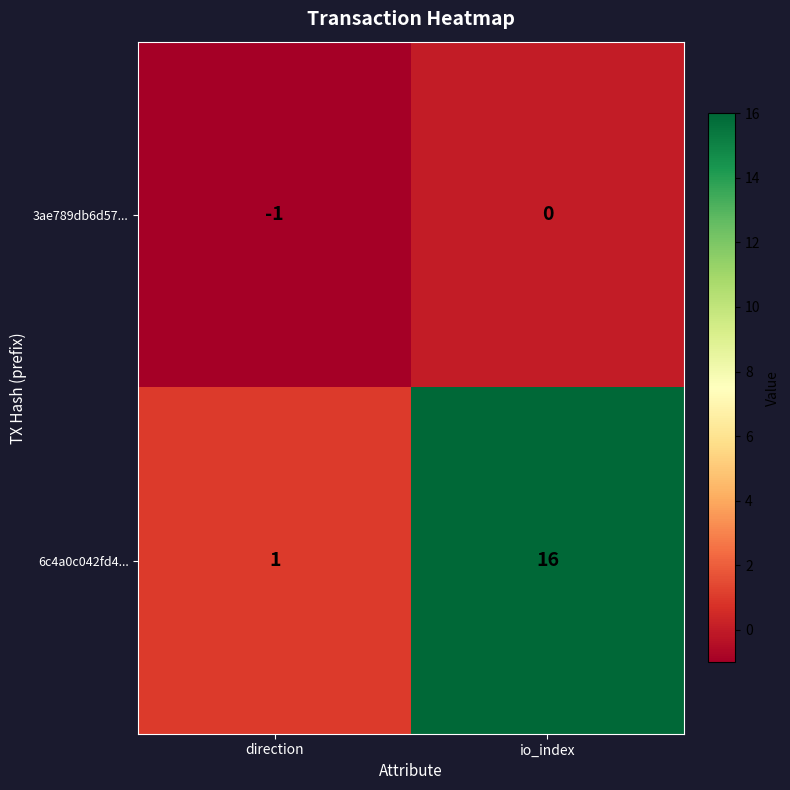

Rank the categories by 3ae789db6d57... value from highest to lowest.

io_index, direction